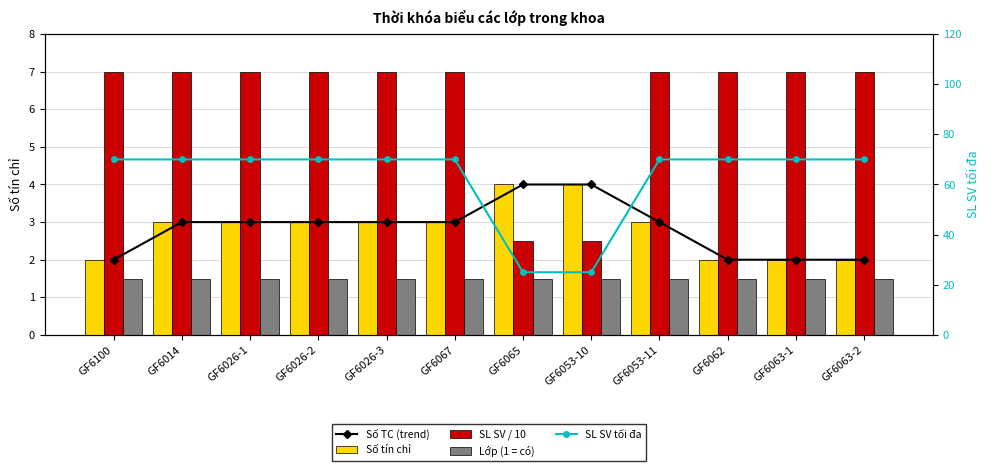

What is the sum of the Lớp (1 = có) values at GF6026-2 and GF6100?

3.0